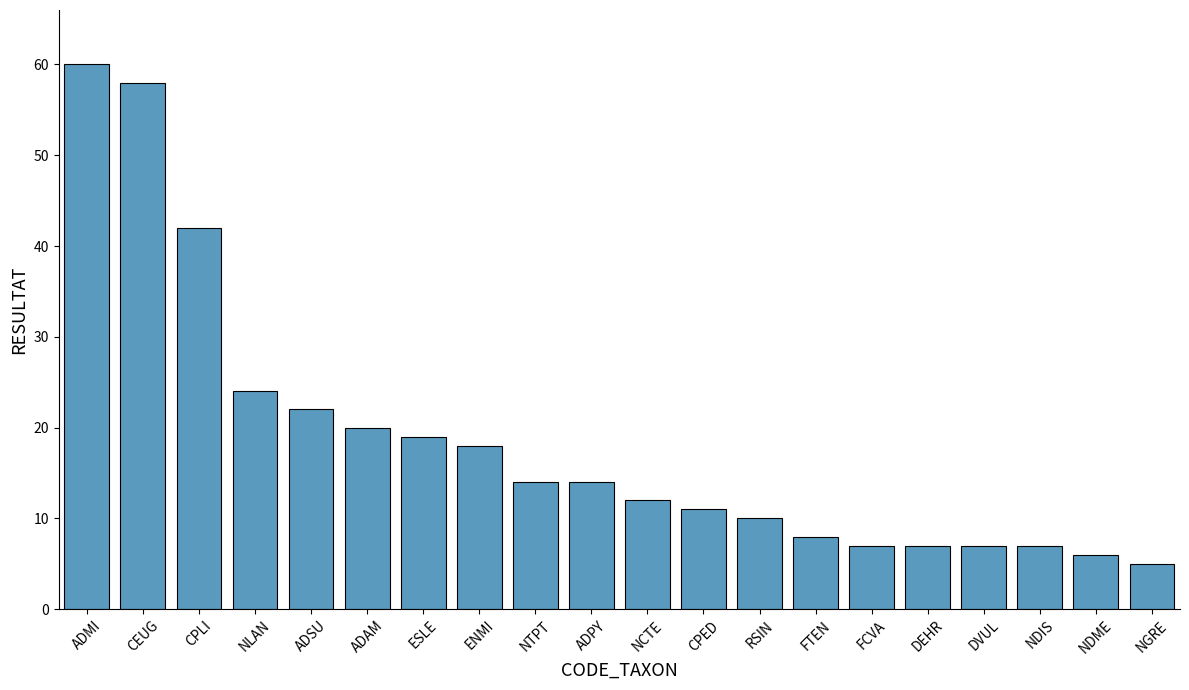

What is the difference between the maximum and second lowest values?

54